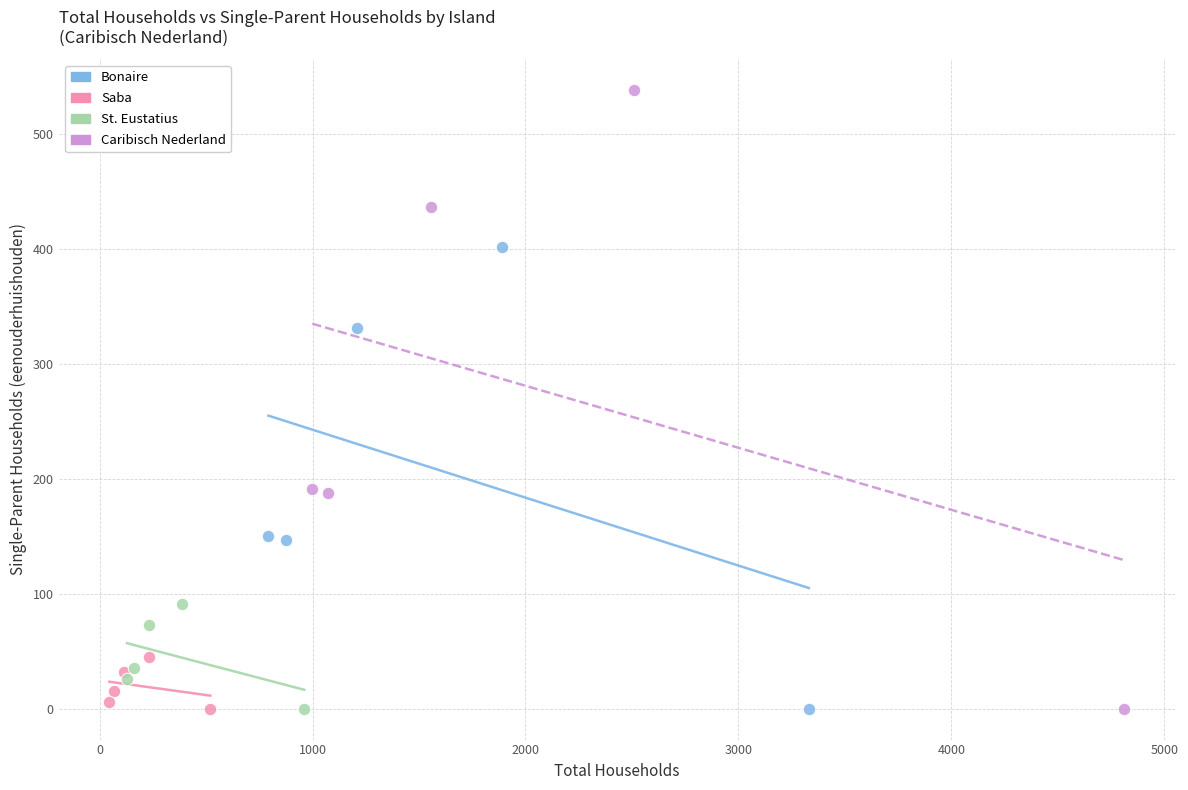

Which series contains the highest Y value?

Caribisch Nederland